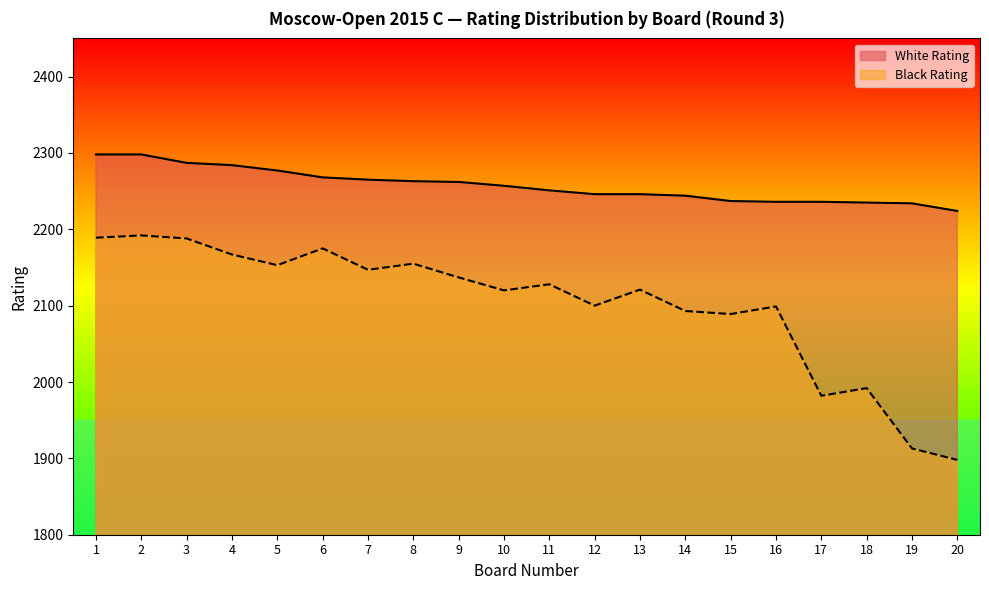

True or false: White Rating has a value of 668 at 6.

False